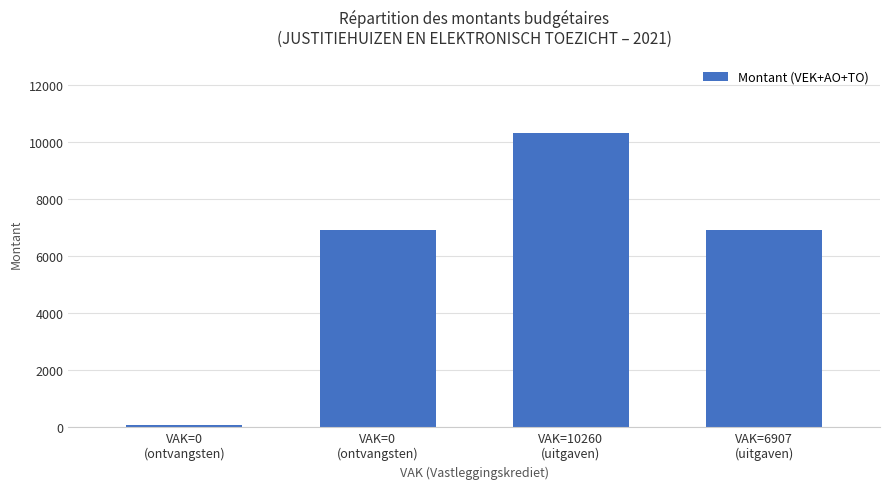

How many bars are there in total?

4